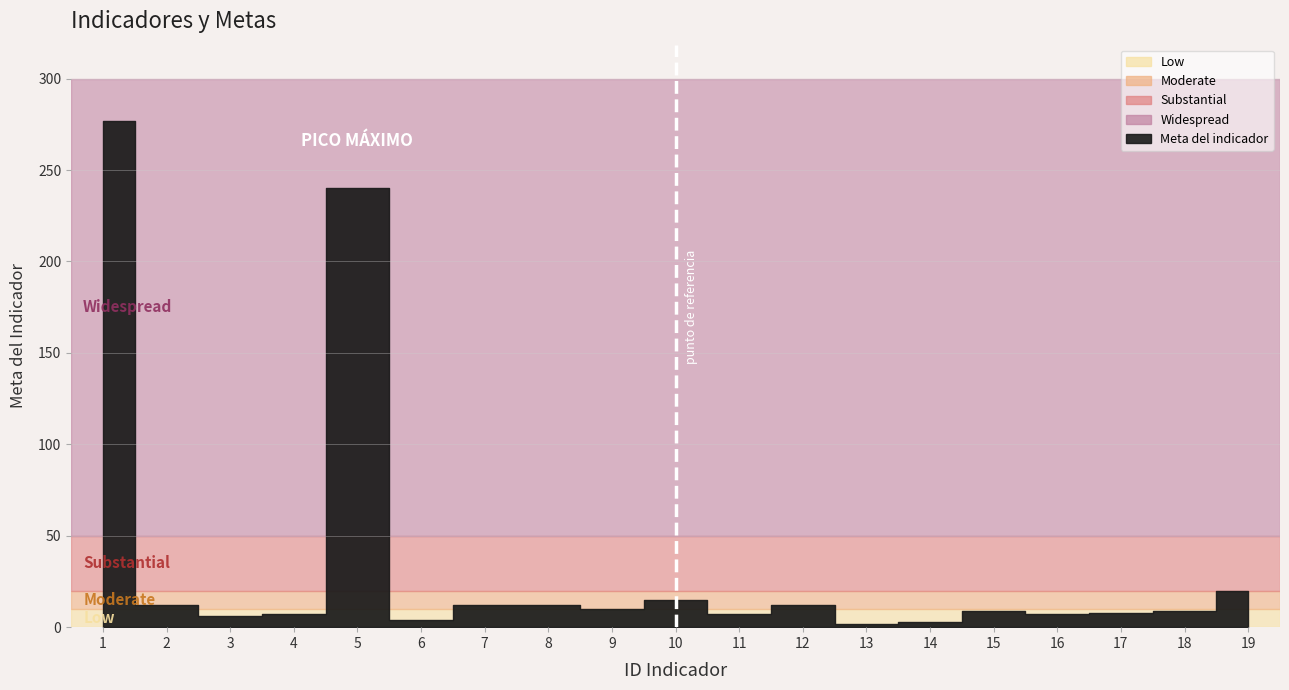

How many lines are shown in the chart?

1